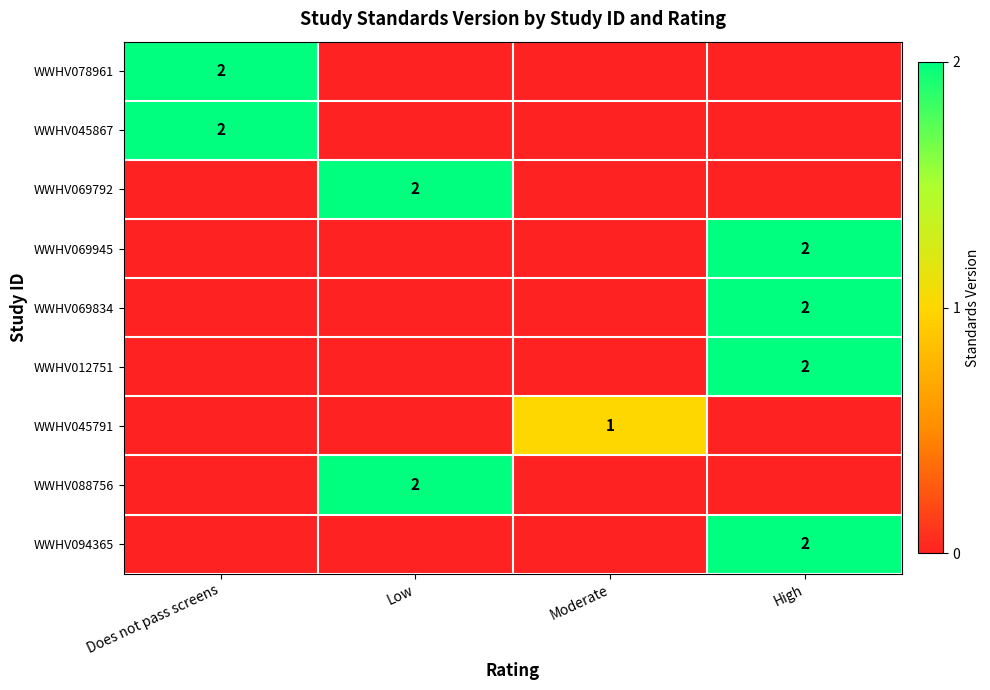

True or false: WWHV012751 has a value of 2 at High.

True